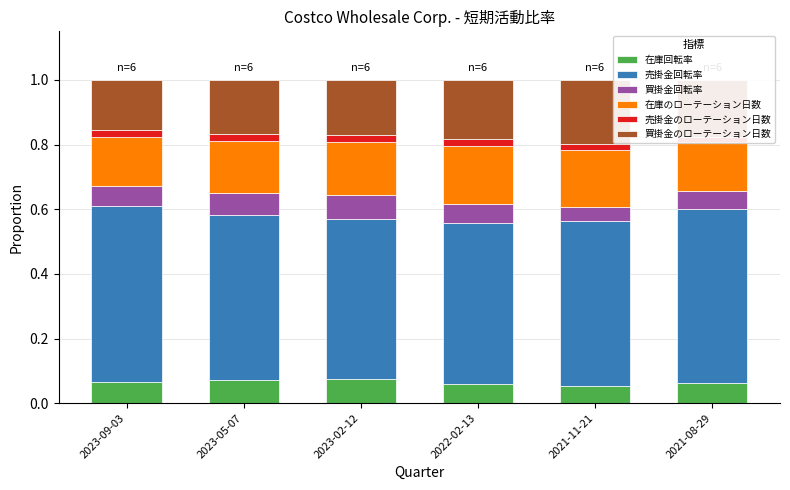

What is the value of the 買掛金のローテーション日数 bar at the 2nd from the left?

0.2